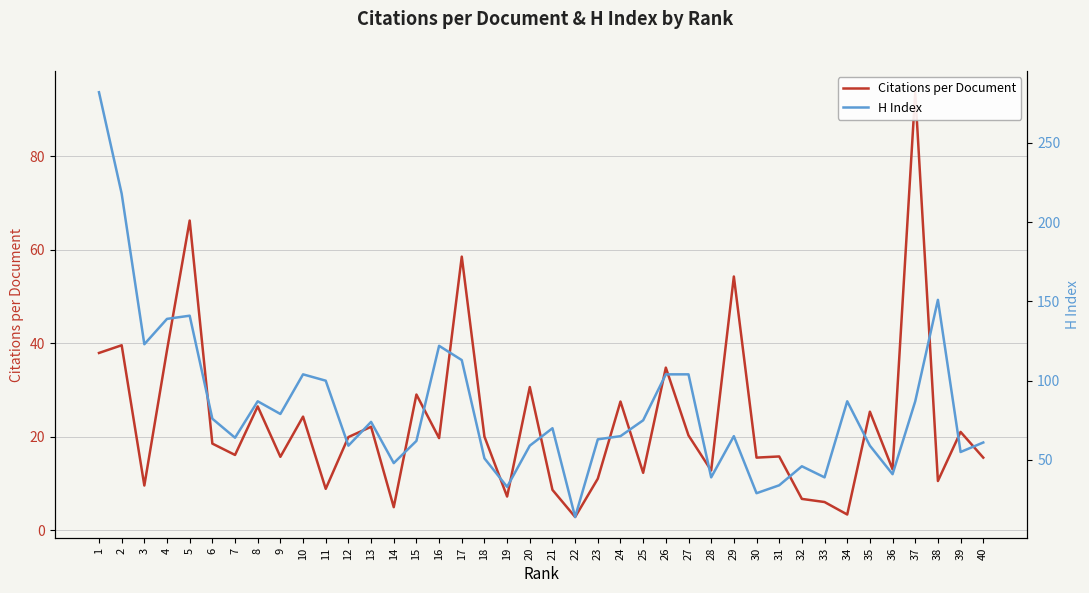

What is the difference between the H Index values at 24 and 3?

58.0